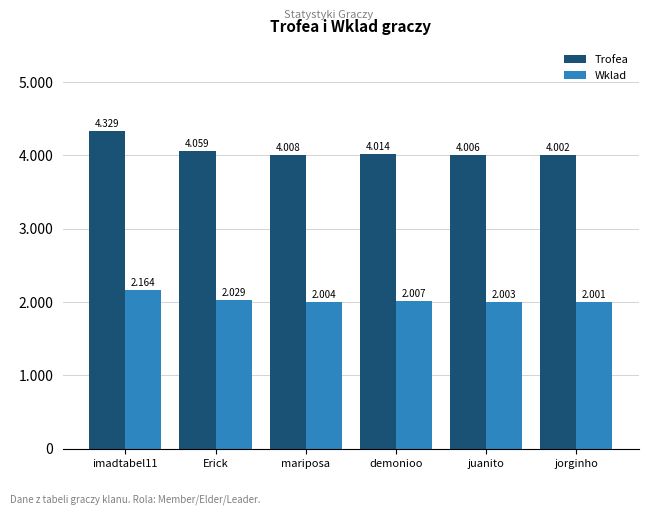

Is the value of Wklad at Erick greater than the value of Trofea at demonioo?

No